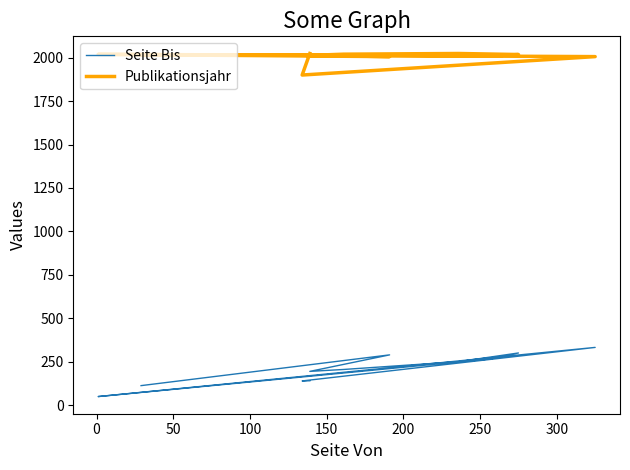

What is the difference between the maximum and minimum values in the Publikationsjahr series?

124